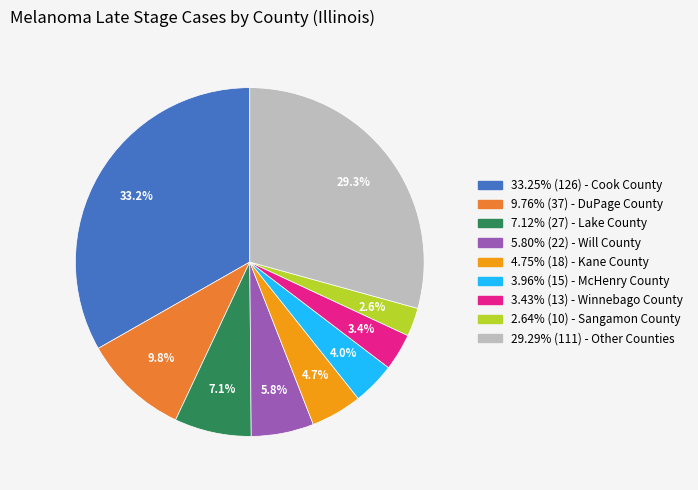

Count the number of slices in the pie.

9